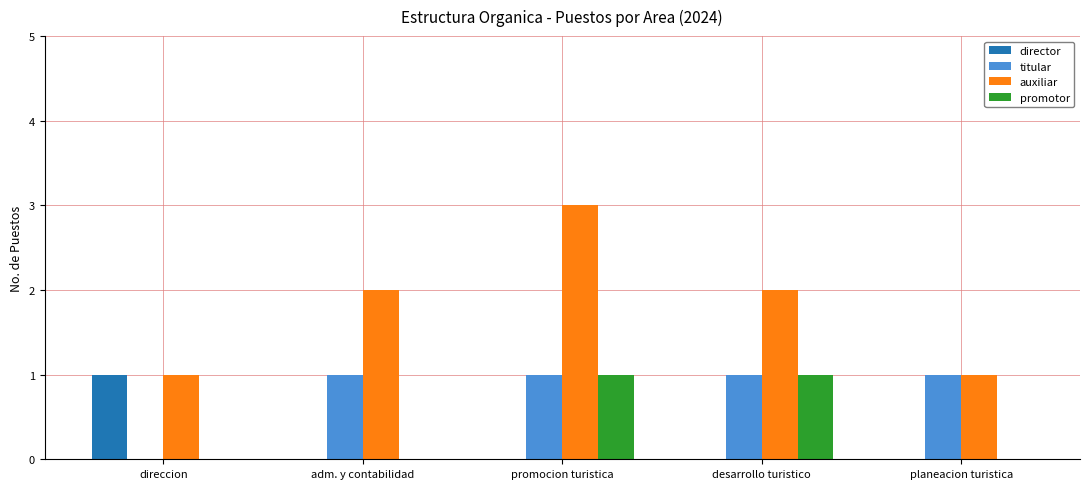

Between adm. y contabilidad and planeacion turistica, which series saw the biggest shift?

auxiliar